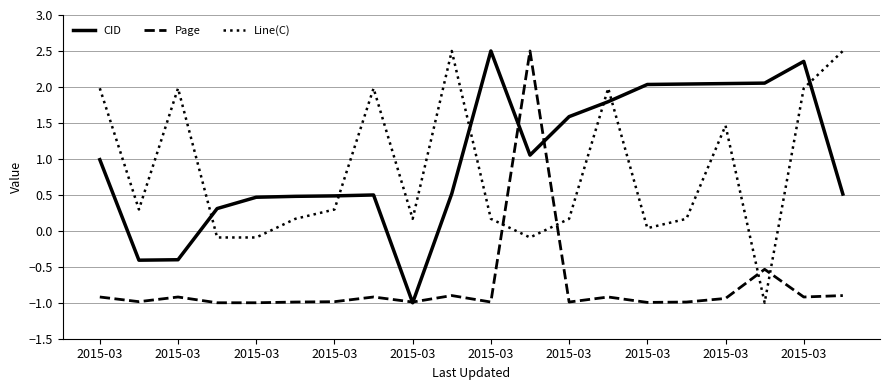

Is this an area chart (filled region under the line)?

No